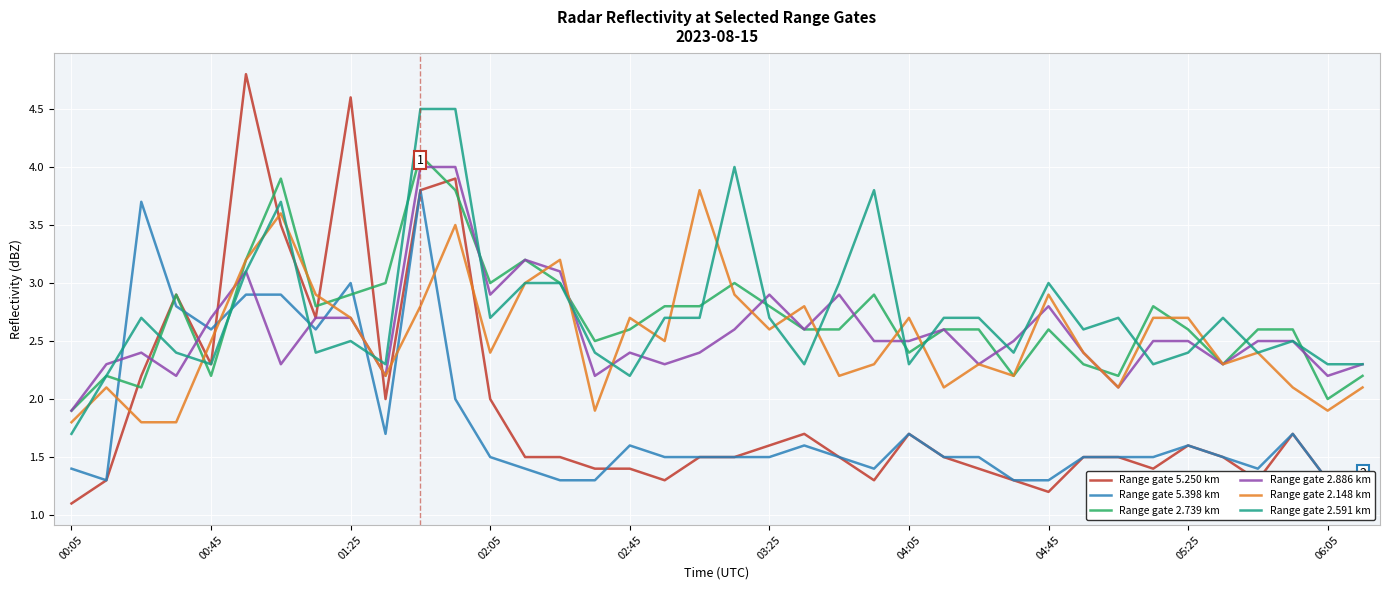

Is it true that Range gate 5.398 km equals 0.4 at 35?

False